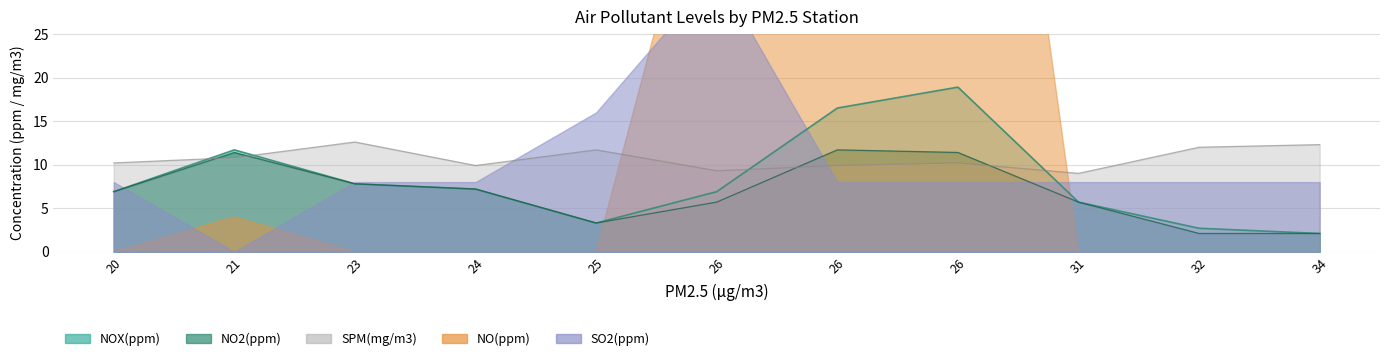

Where is the first local maximum for NO2(ppm)?

21